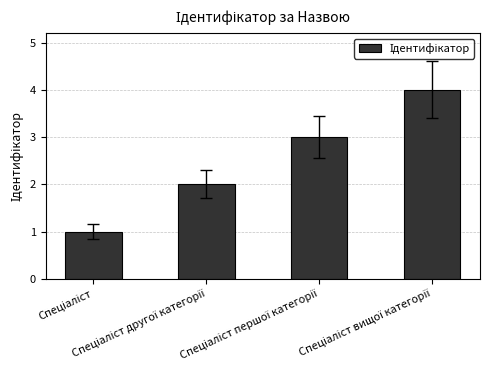

What is the sum of all values?

10